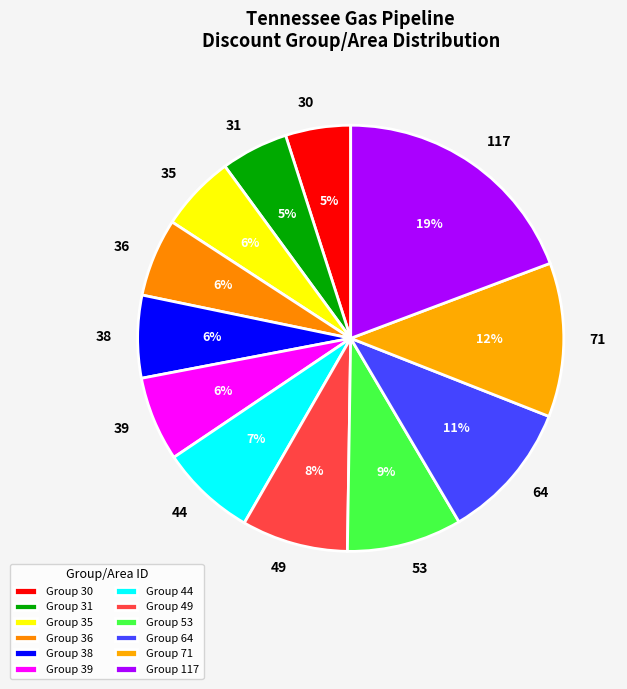

Does any single category account for the majority?

No